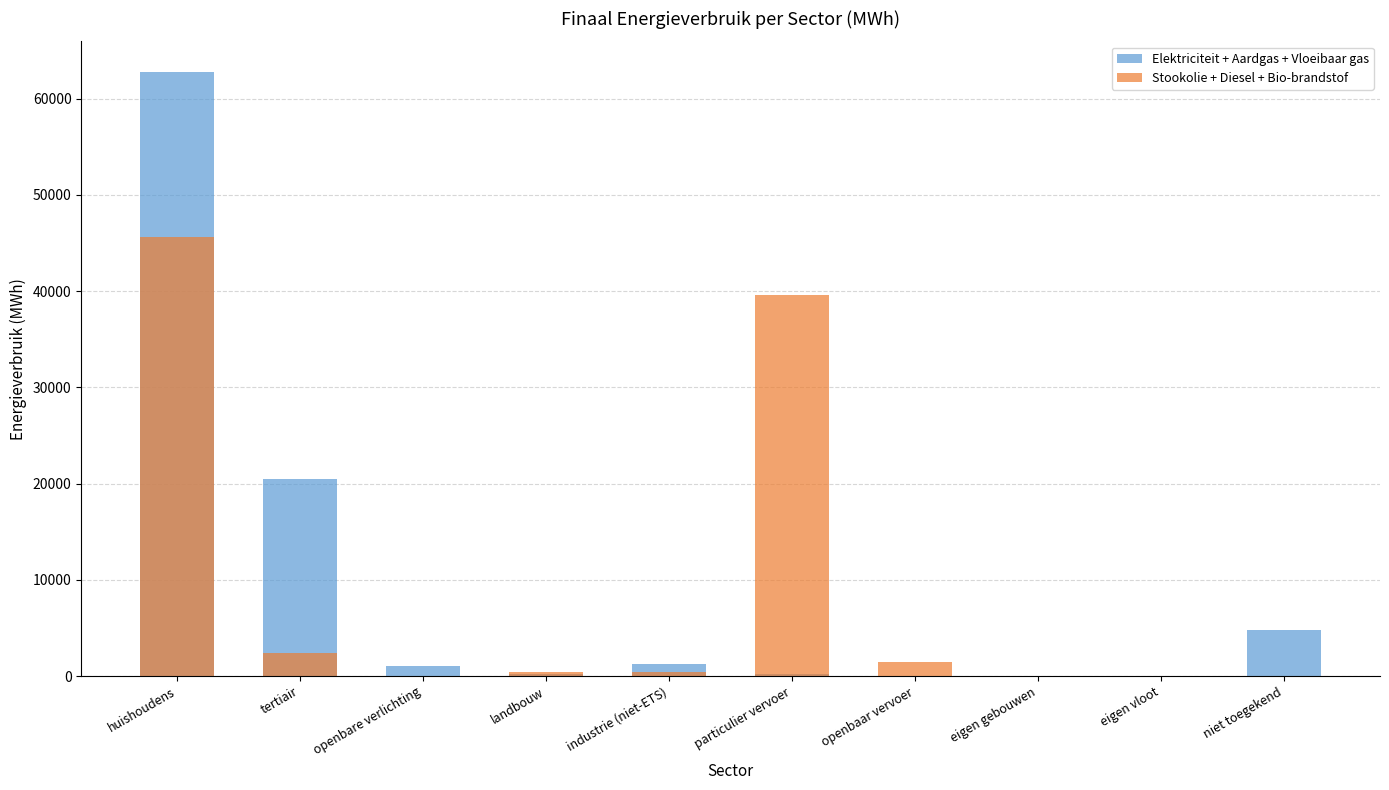

Is it true that Stookolie + Diesel + Bio-brandstof equals -19817.6 at openbare verlichting?

False